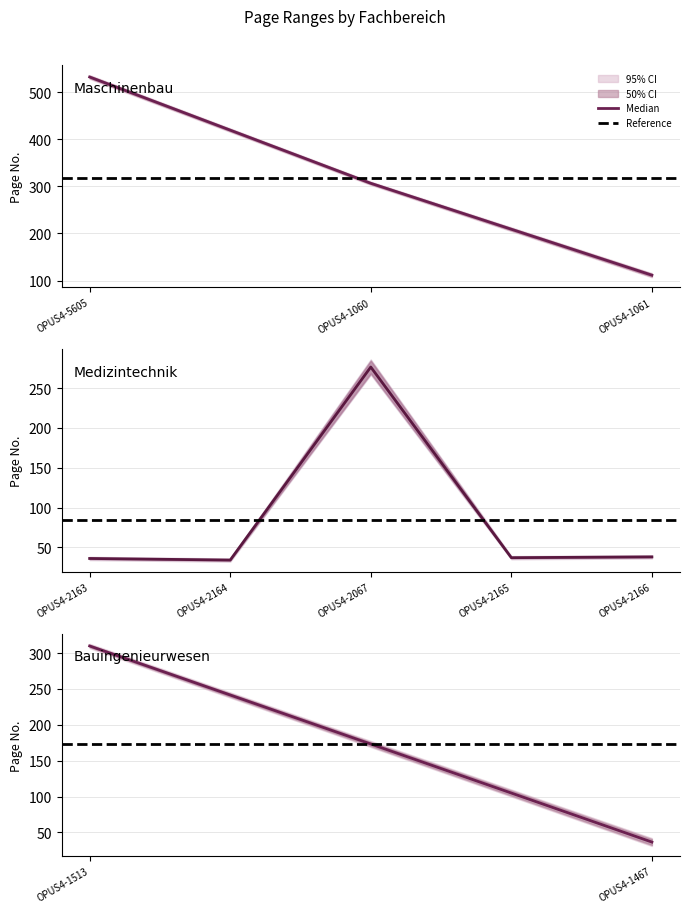

Is the value of Median at OPUS4-1513 greater than the value of Reference at OPUS4-1513?

Yes